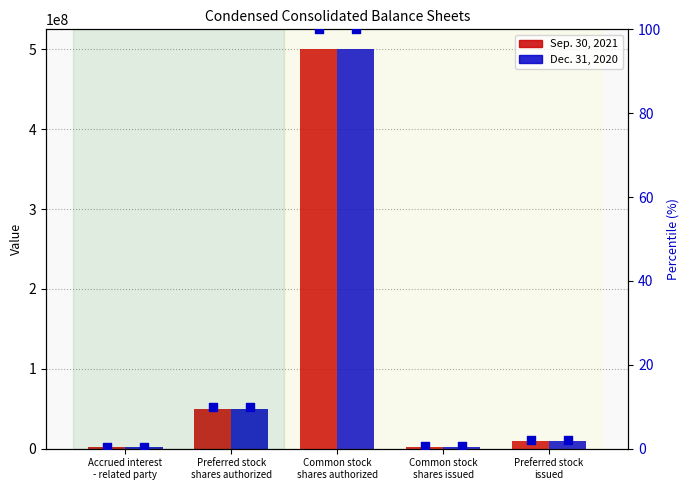

What is the total value across all series at Preferred stock
issued?

20000000